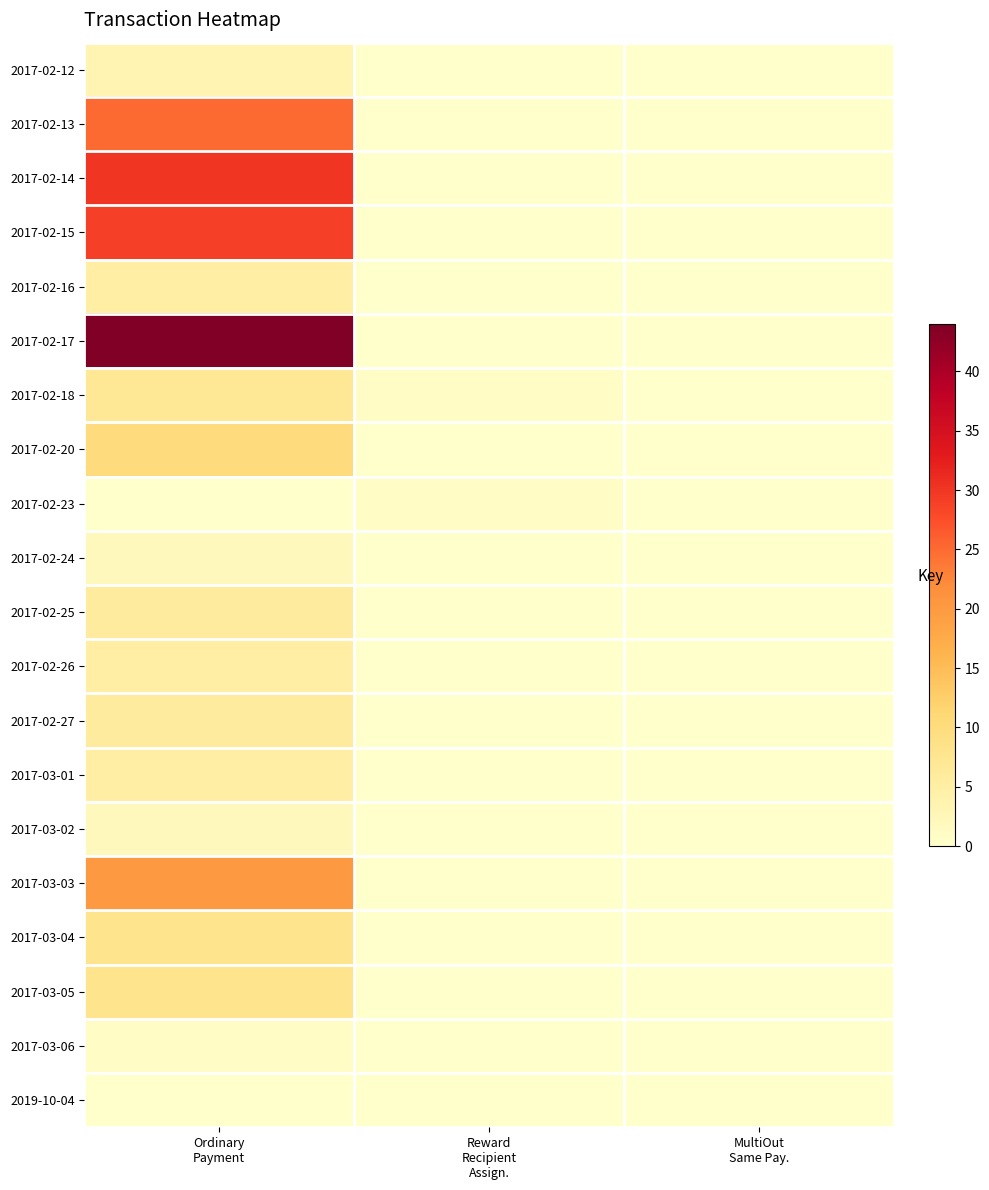

How many 2017-02-20 values are between 0 and 10?

3